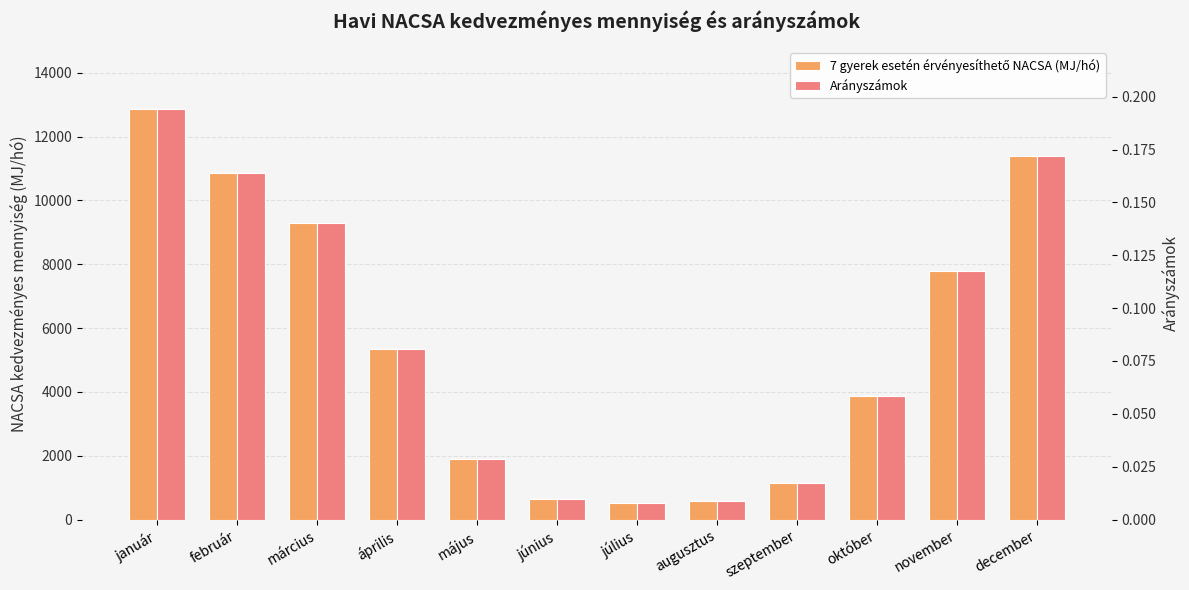

Does the chart contain stacked bars?

No